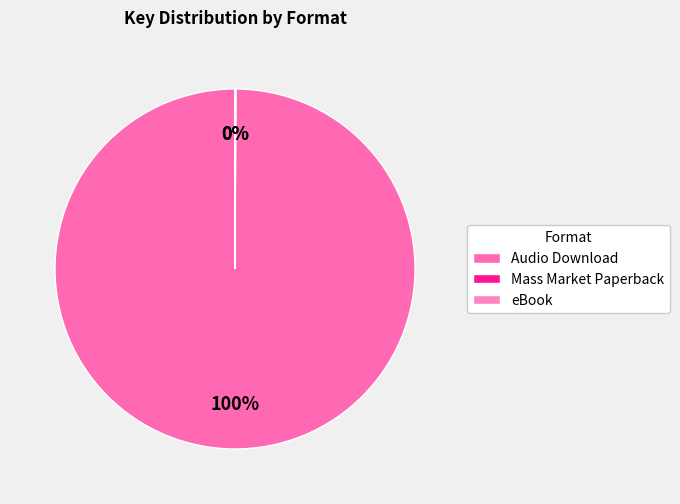

To the nearest percent, what is the average slice percentage?

33%